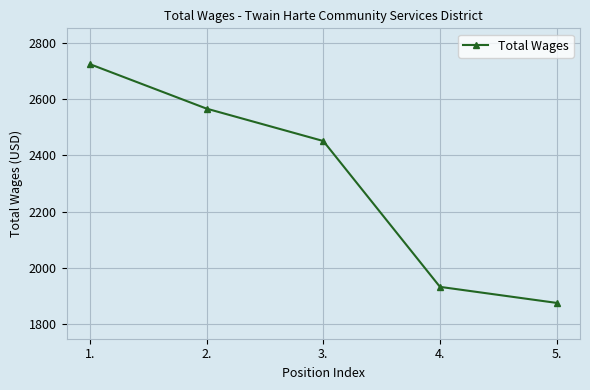

What is the label of the 4th point from the left?

4.